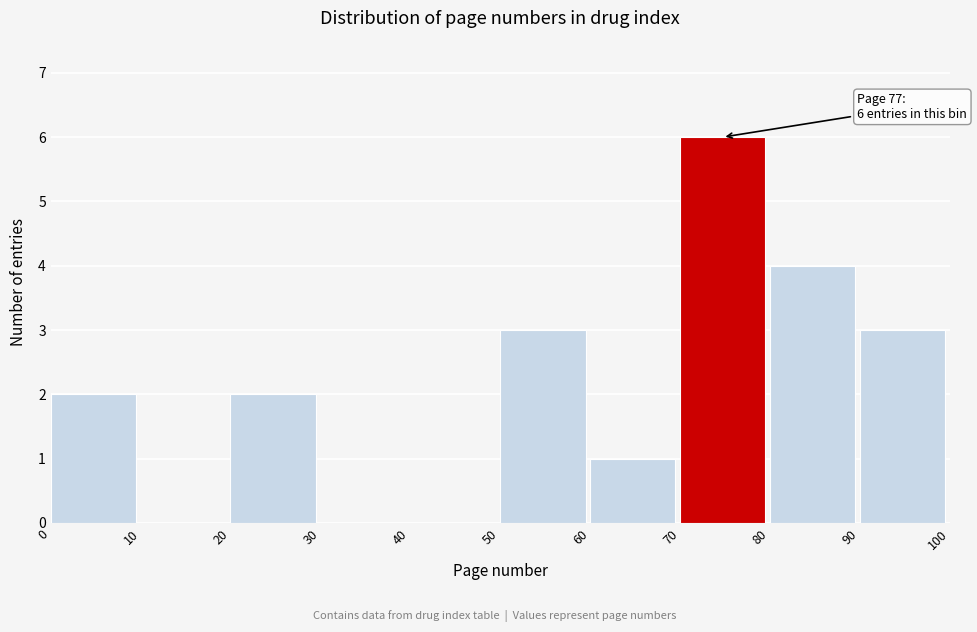

Over which range of the x-axis is the bar tallest?

70 to 80